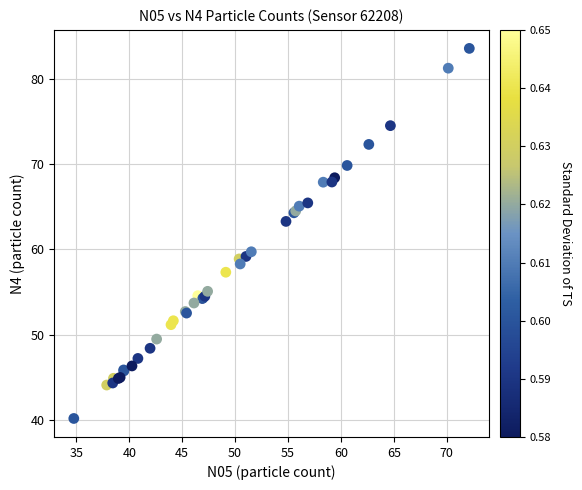

What Y value in the scatter plot is closest to 61?

59.7